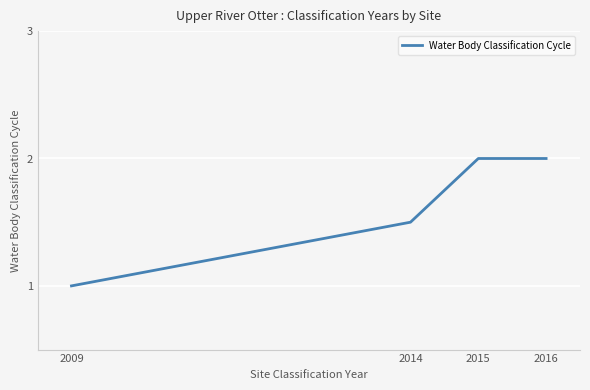

Reading left to right, extract all data points from this chart.

1.0	1.5	2.0	2.0